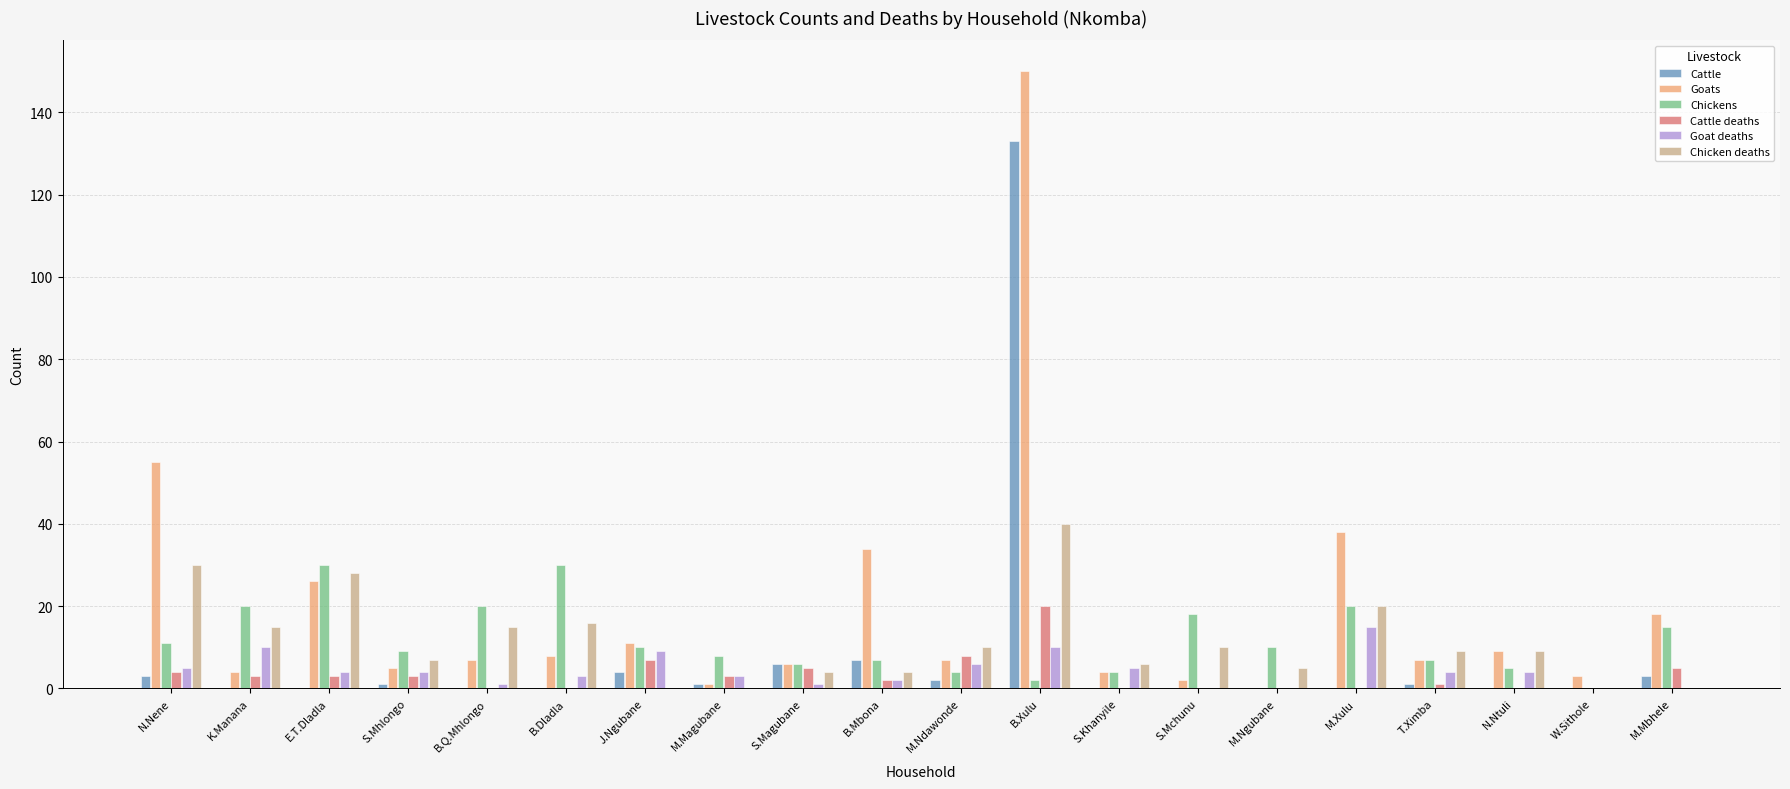

What is the sum of all Chicken deaths values?

228